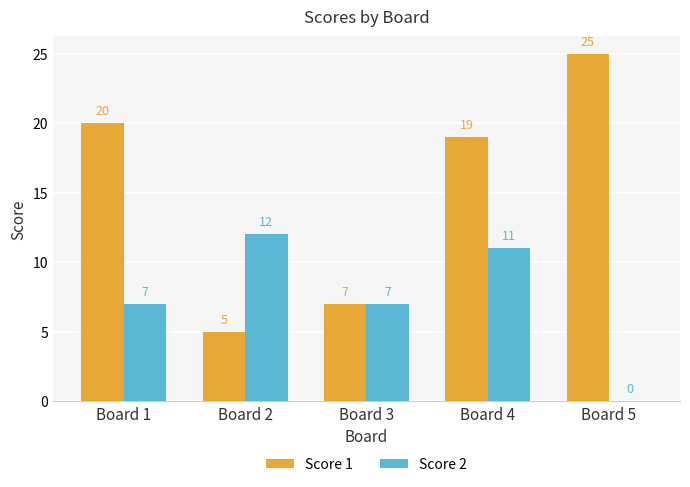

What is the sum of the Score 1 values at Board 1 and Board 3?

27